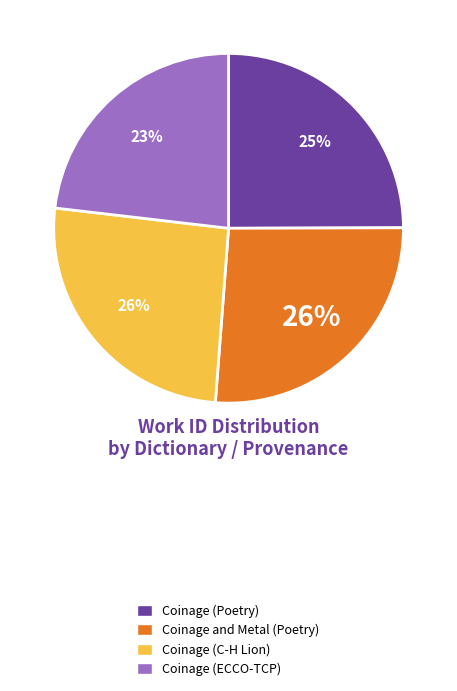

To the nearest percent, what is the average slice percentage?

25%